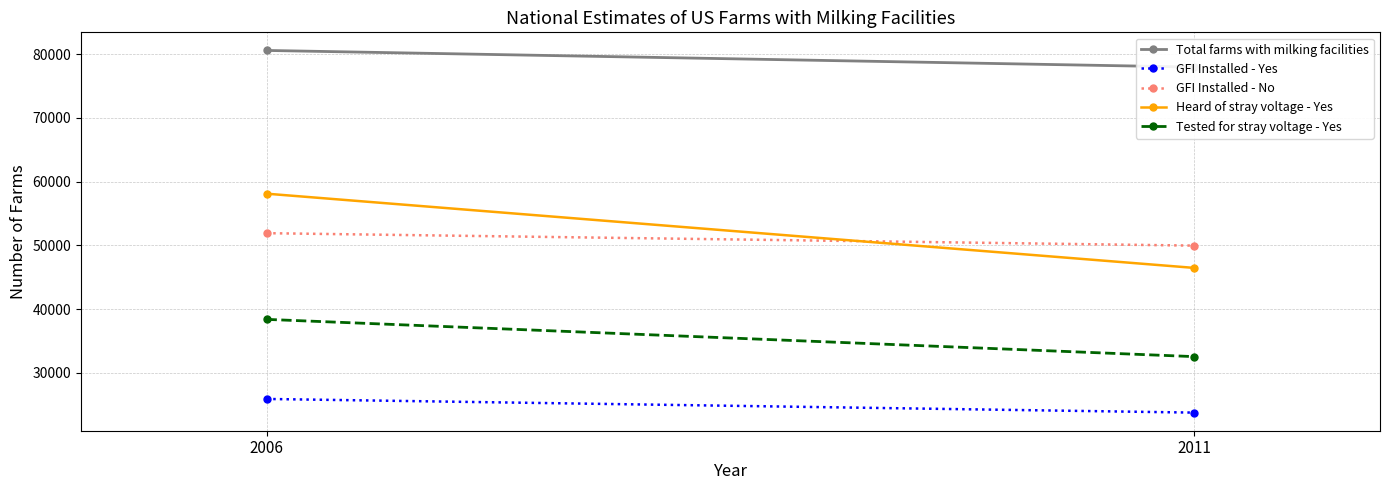

Which series has the largest total across all categories?

Total farms with milking facilities